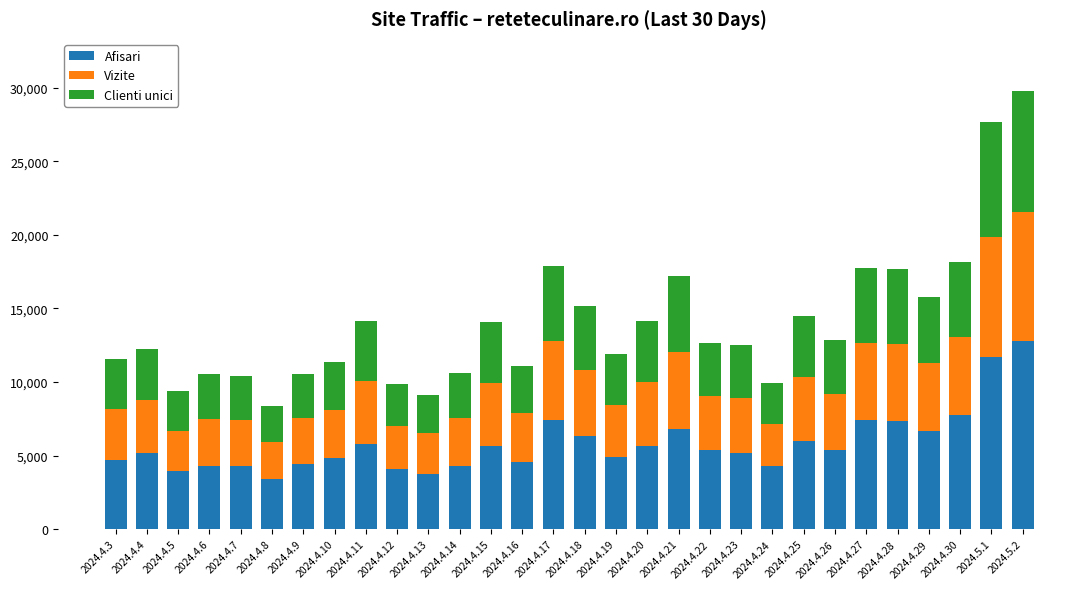

What is the total value across all series at 2024.4.14?

10629